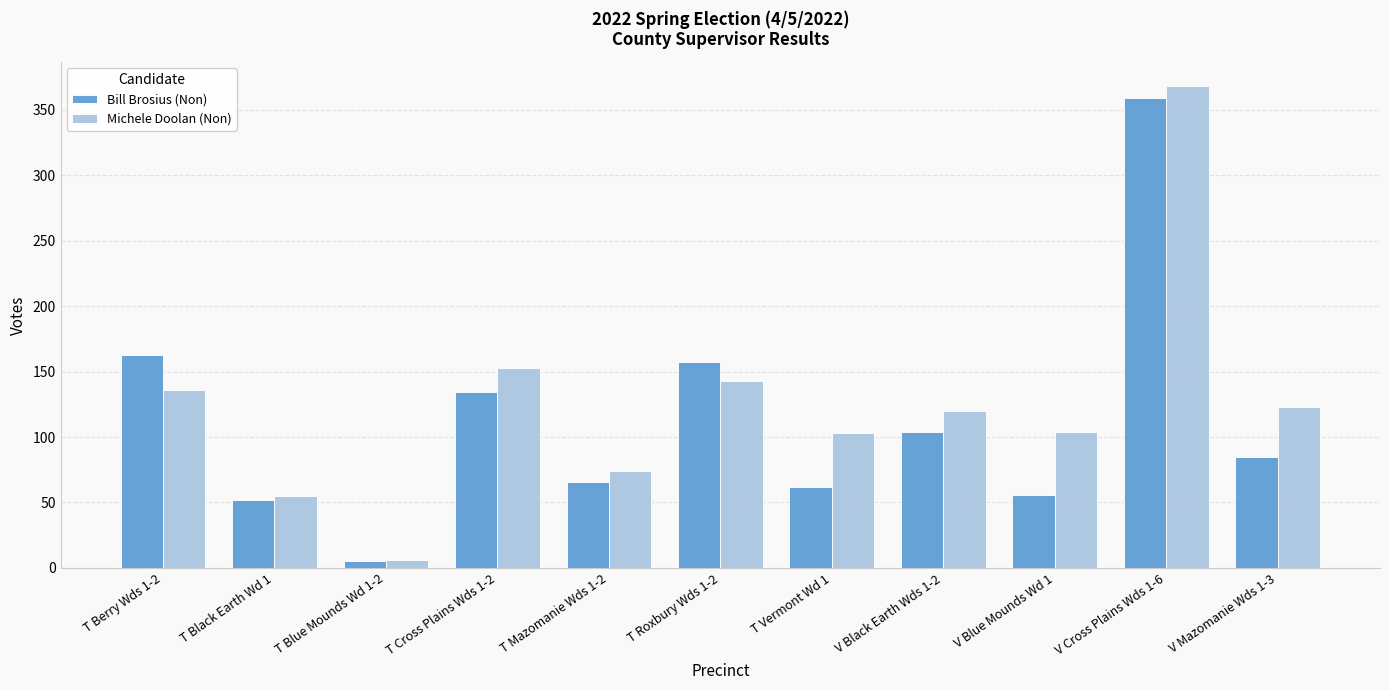

Where is Bill Brosius (Non) nearest to the value 182?

T Berry Wds 1-2